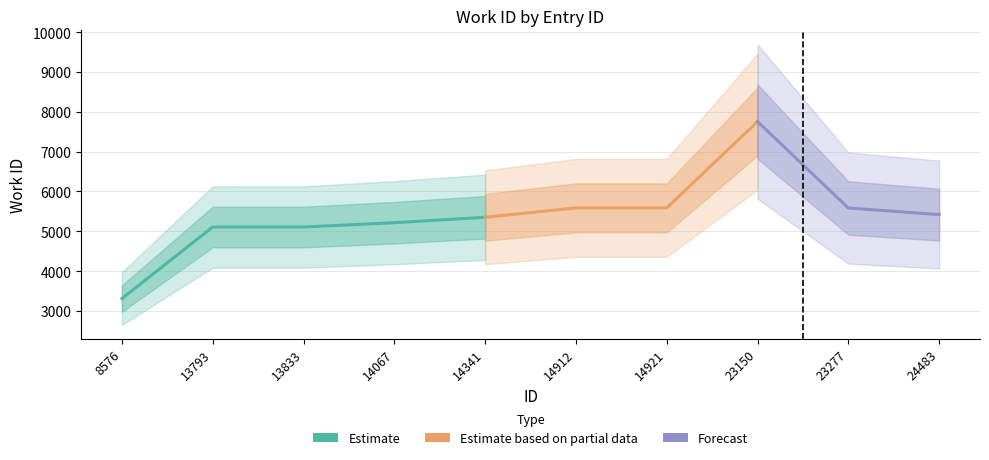

What is the difference between the values at 23150 and 14067?

2538